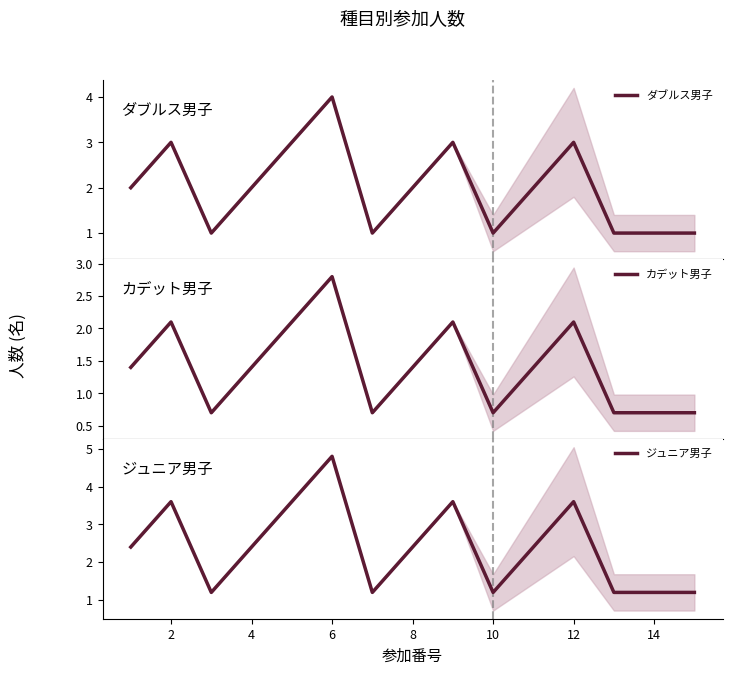

What is the maximum value shown in the chart?

4.8